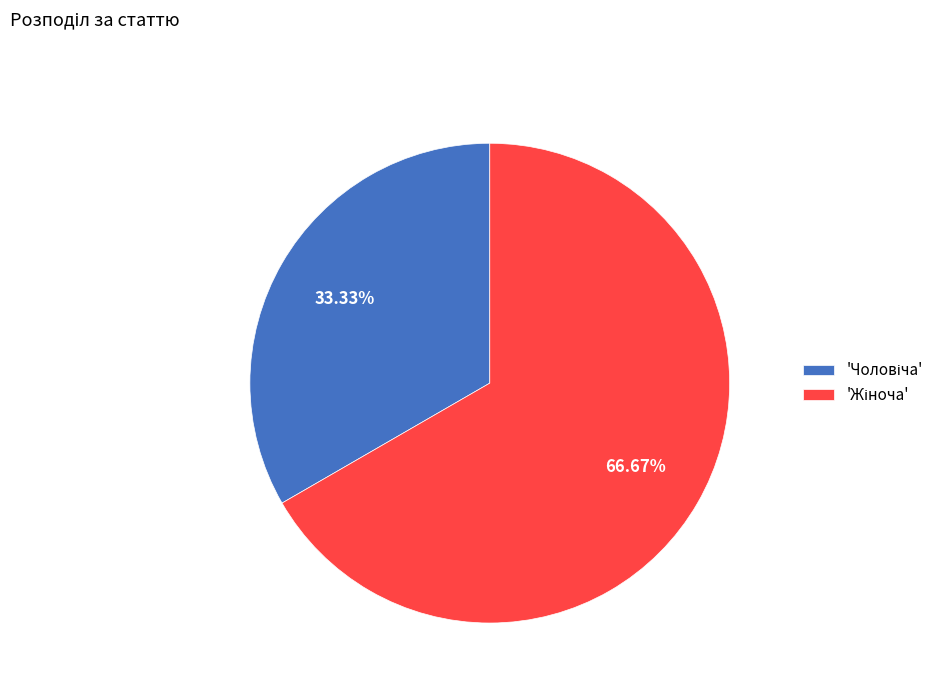

Does any single category account for the majority?

Yes